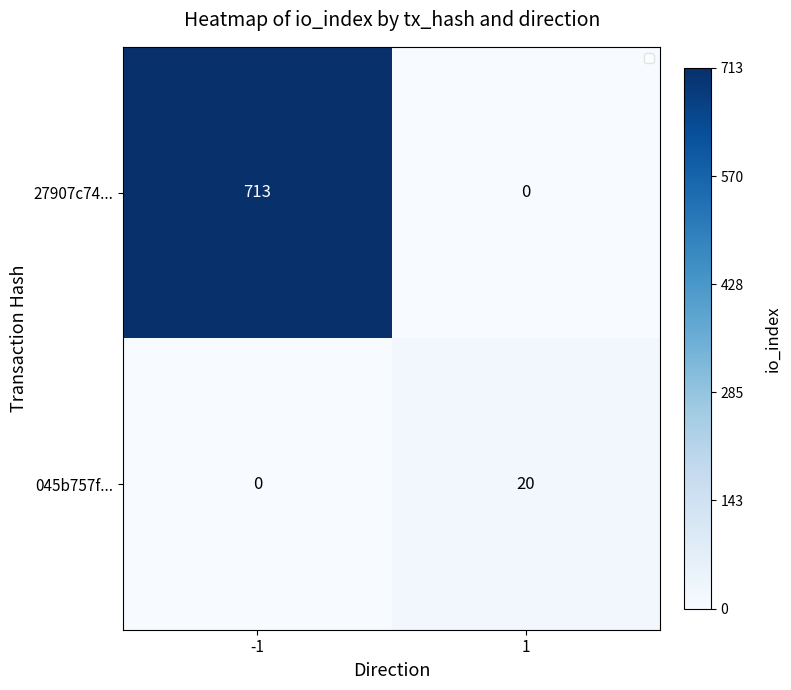

How many 045b757f... values are between 0 and 20?

2